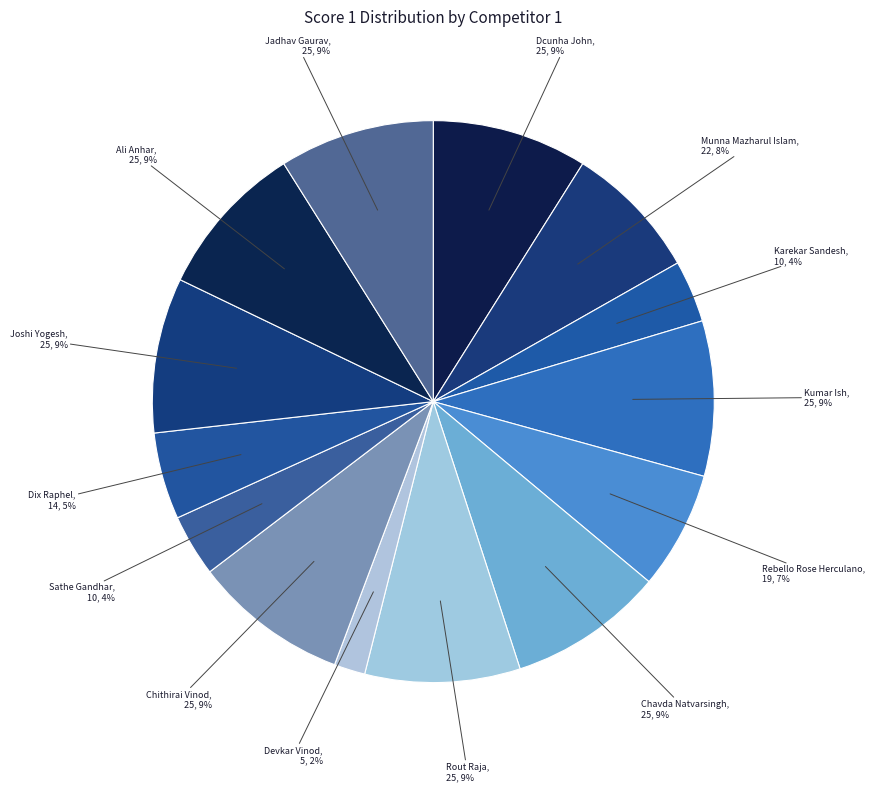

Count the number of slices in the pie.

14